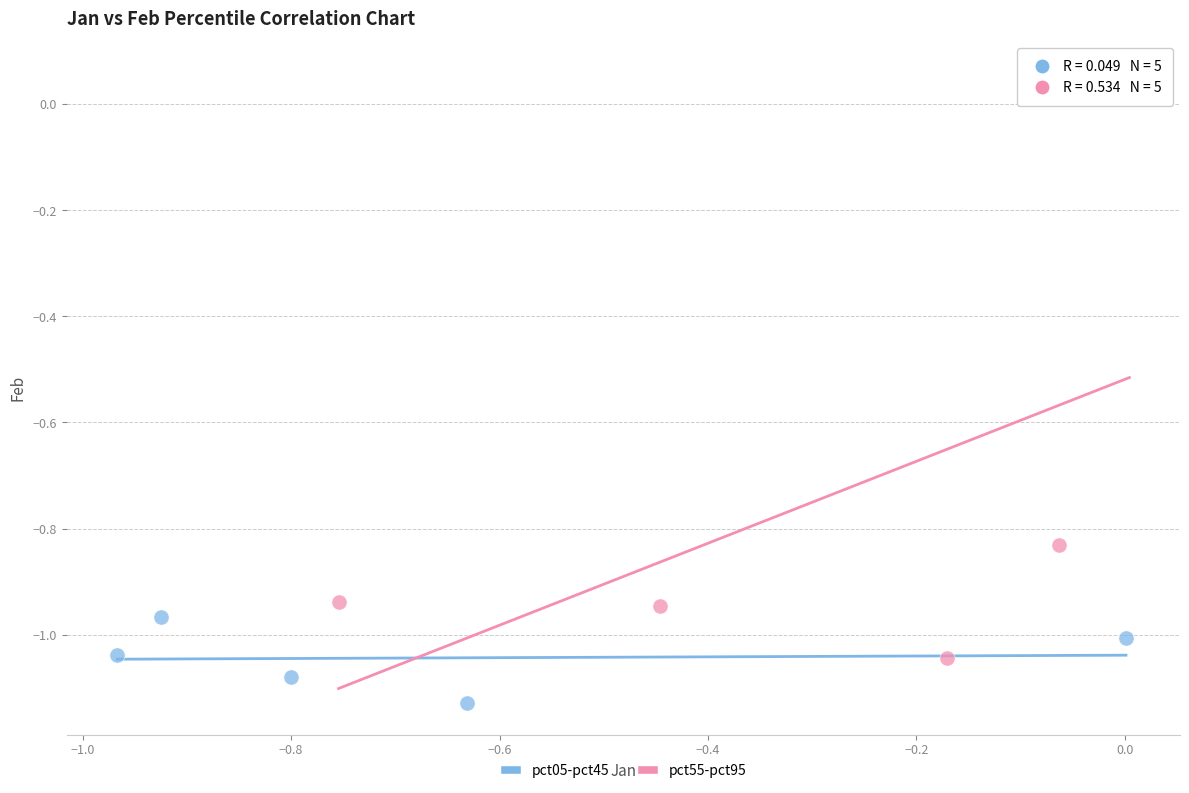

Which series contains the highest Y value?

pct55-pct95